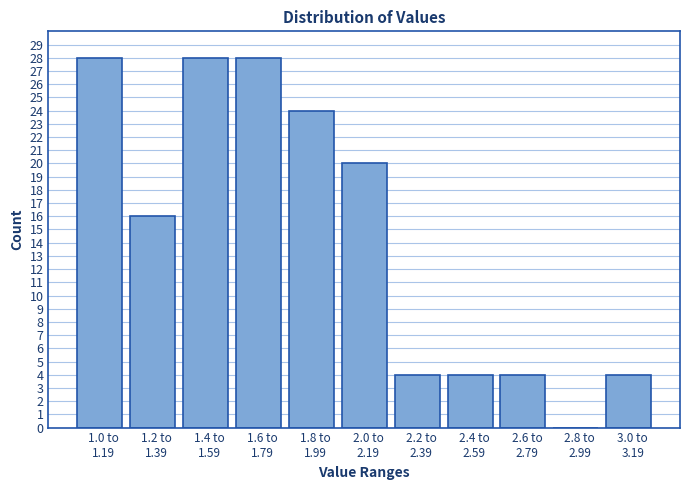

What is the sum of all values?

160